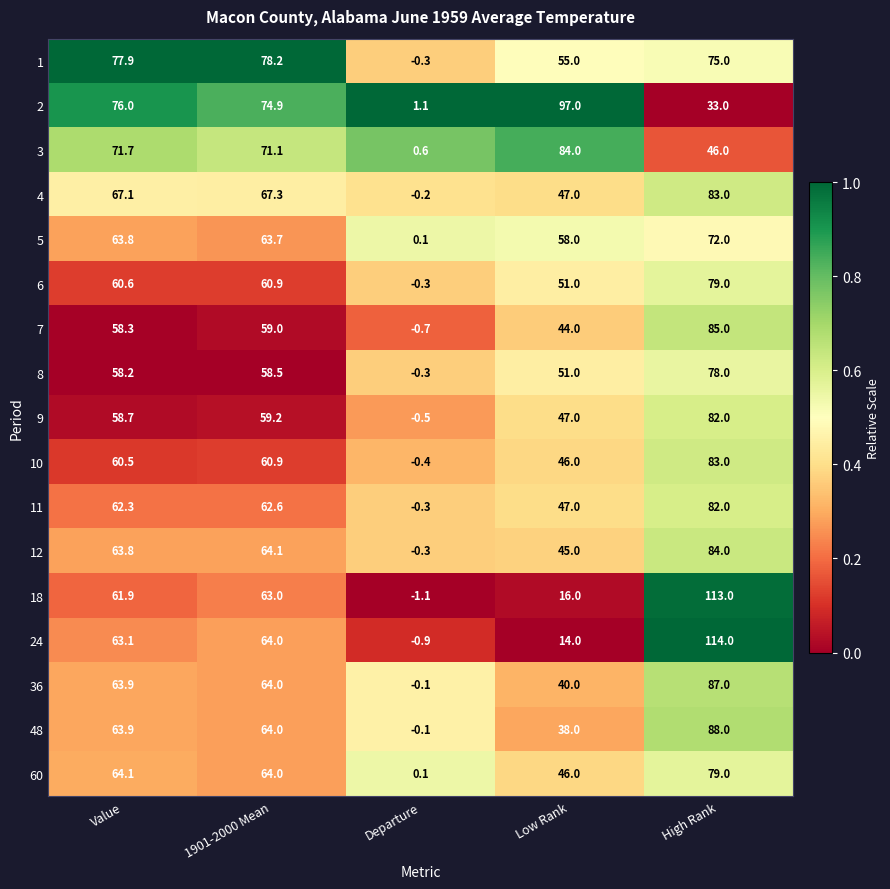

Is it true that 8 equals 86.2 at Low Rank?

False